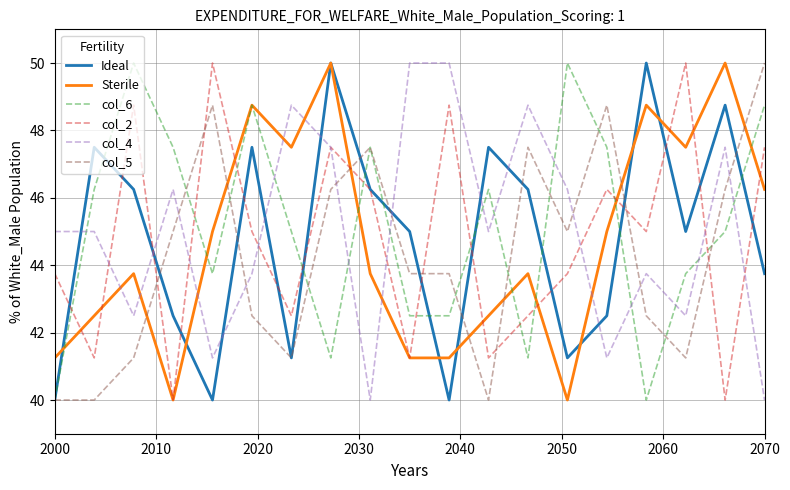

True or false: Ideal and col_4 intersect in this chart.

True